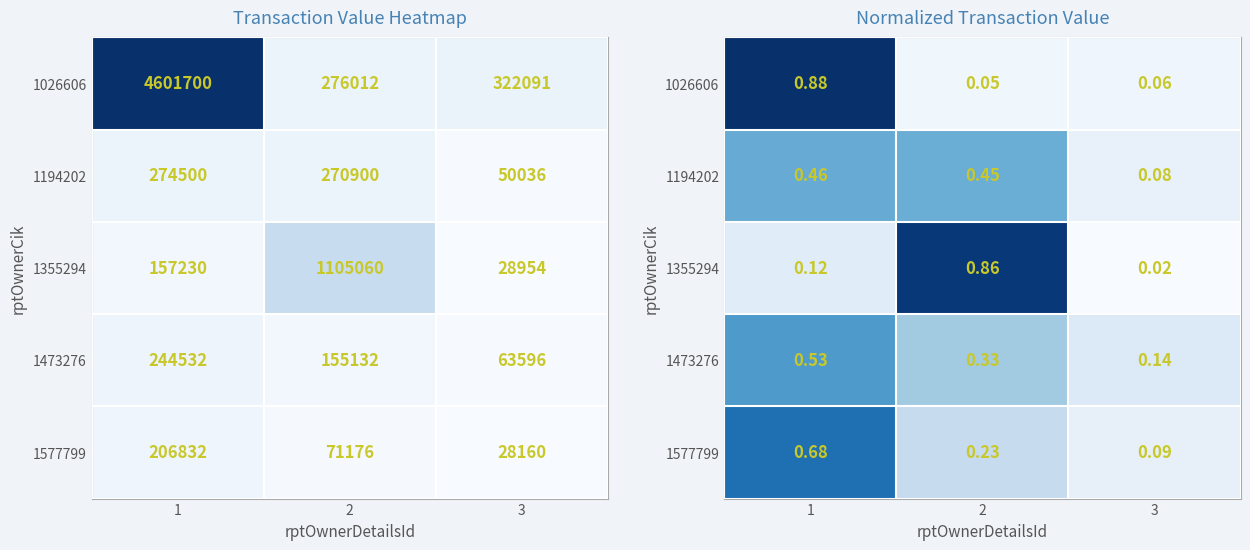

What is the sum of the 1194202 values at 1 and 3?

0.5